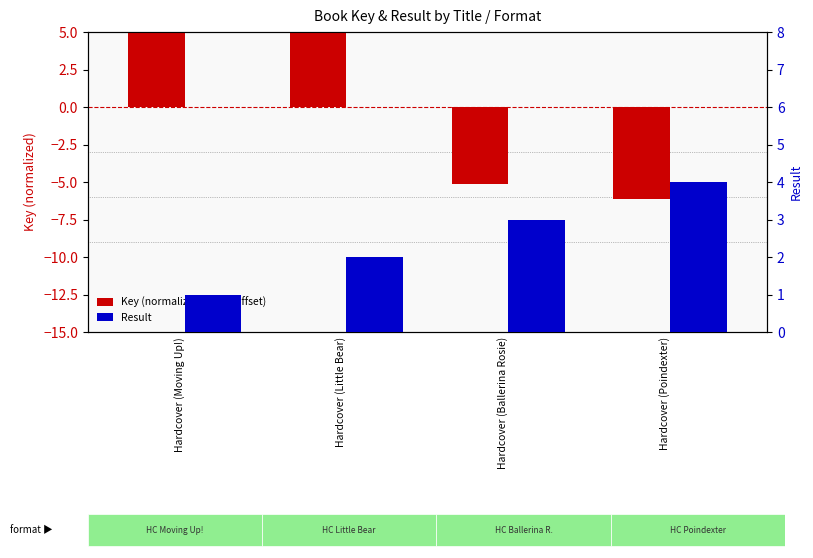

At which category does the chart reach its minimum across all series?

Hardcover (Poindexter)